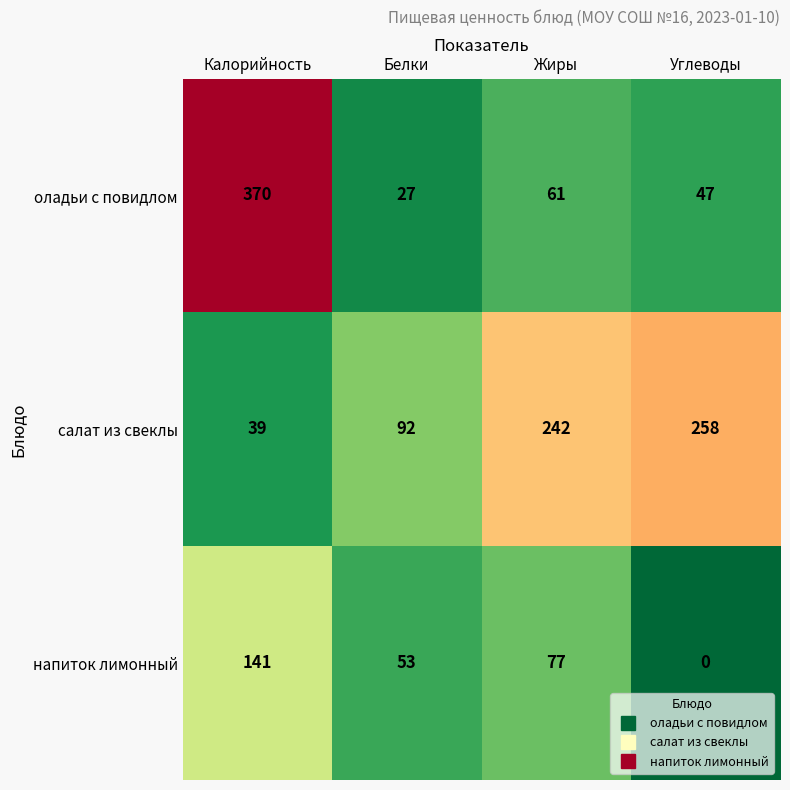

At which label is оладьи с повидлом closest to 198?

Жиры